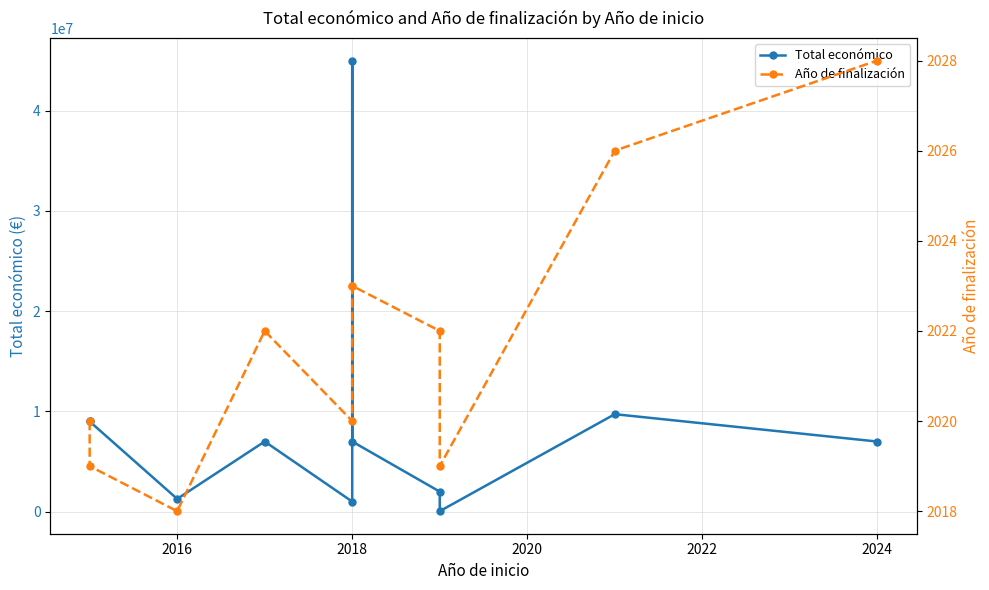

Which series has the largest total across all categories?

Total económico